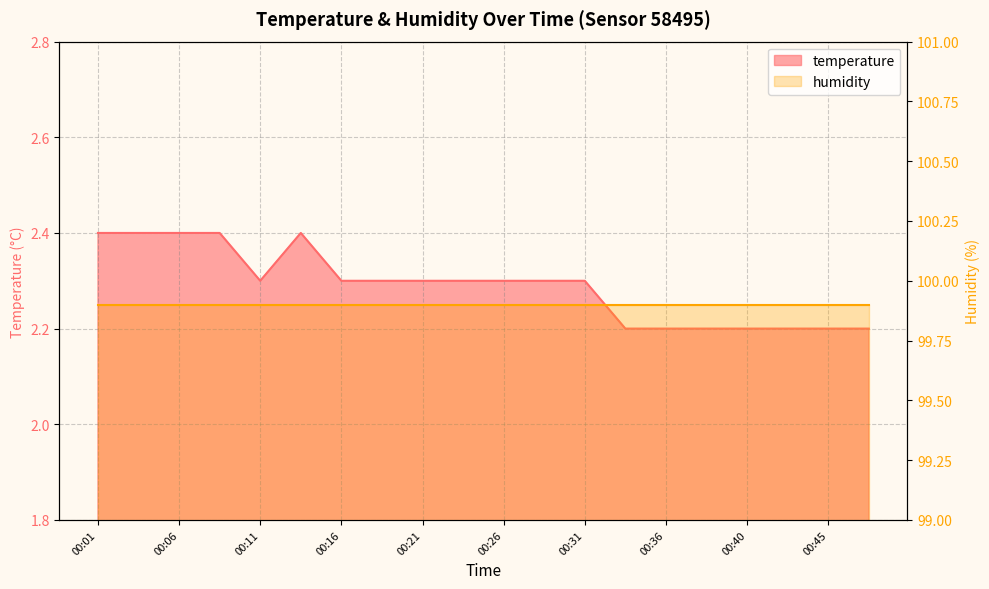

List the labels in order of value, largest first.

00:01, 00:04, 00:06, 00:09, 00:14, 00:11, 00:16, 00:19, 00:21, 00:23, 00:26, 00:28, 00:31, 00:33, 00:36, 00:38, 00:40, 00:43, 00:45, 00:48